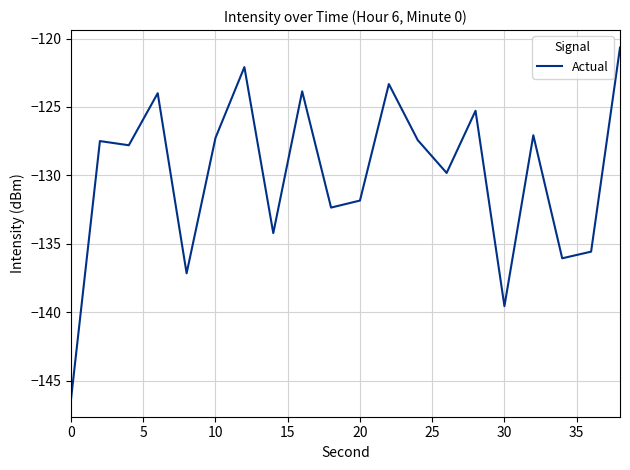

How many categories are shown in the chart?

20